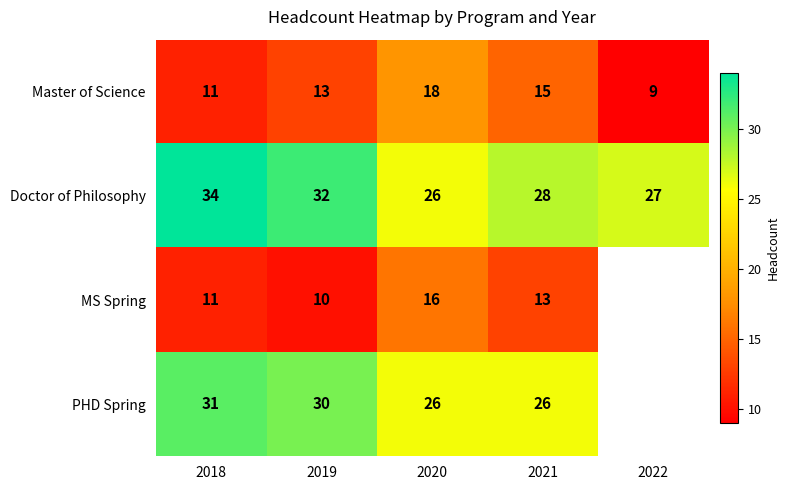

At which category is the sum across all series the highest?

2018